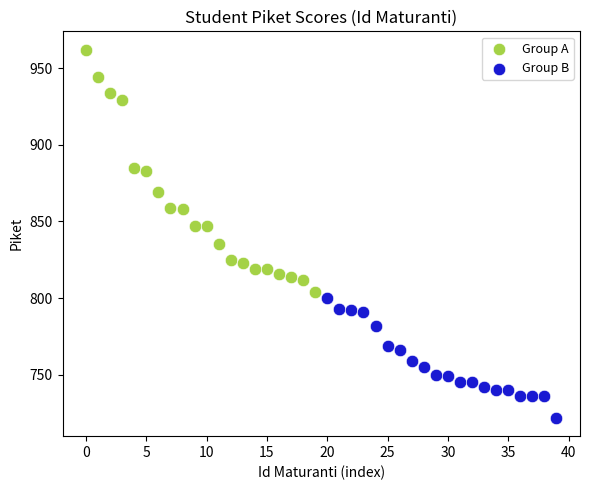

Which series reaches the minimum Y coordinate?

Group B